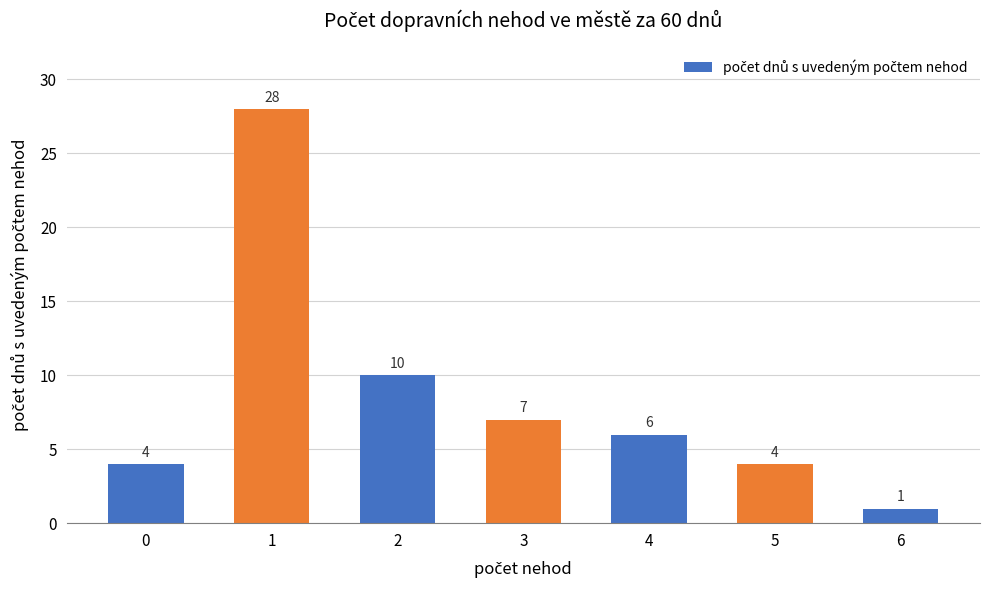

What is the ratio of the value at 0 to the value at 2?

0.4